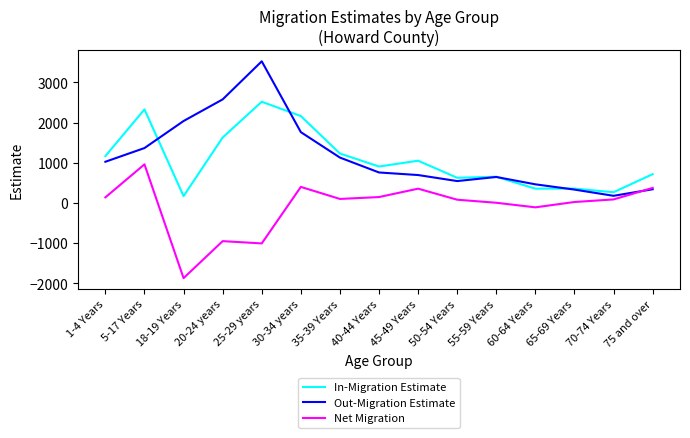

List the series in order of their peak value, lowest first.

Net Migration, In-Migration Estimate, Out-Migration Estimate